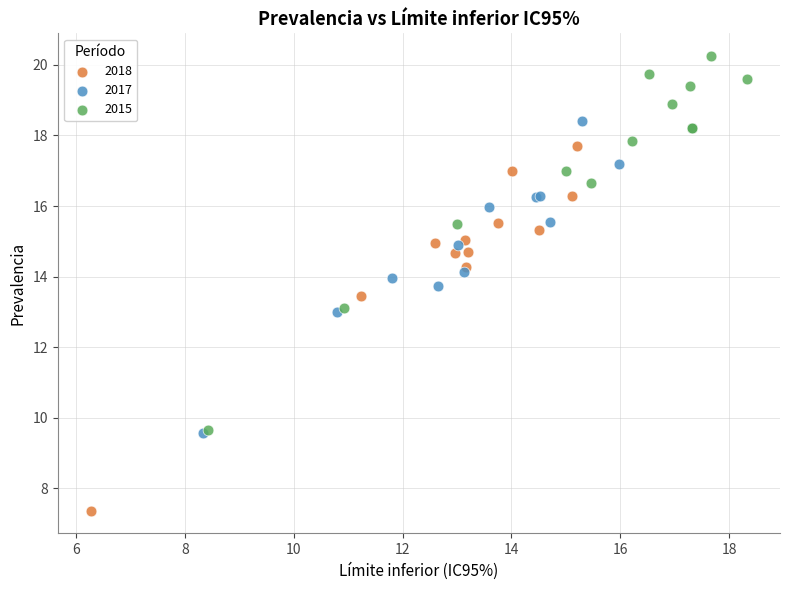

Which series reaches the minimum Y coordinate?

2018